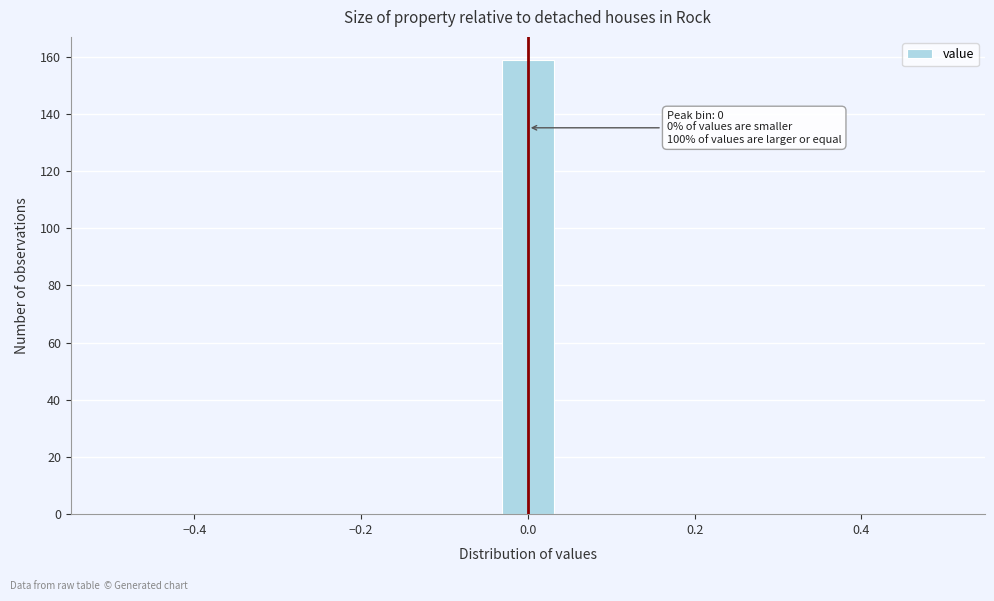

Around what value on the x-axis is the tallest bar? Give the approximate position of its centre, as read against the axis.

0.00